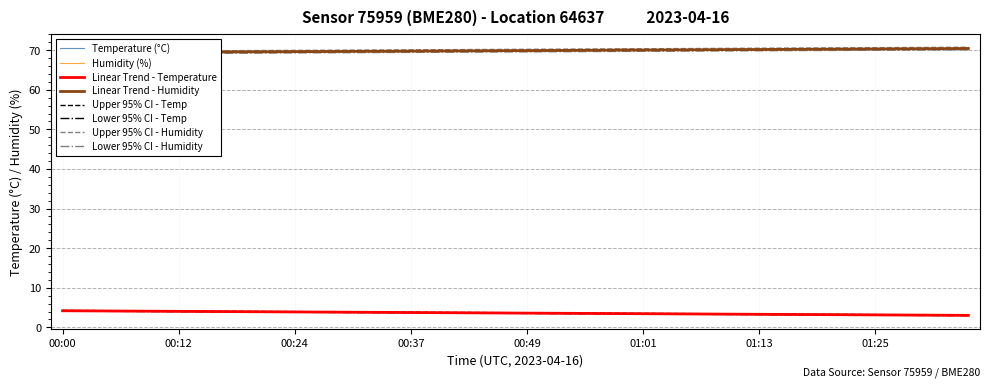

Reading left to right, what are all the values shown in this chart?

temperature: 4.2	4.2	4.1	4.1	4.0	4.0	4.0	4.0	4.0	4.0	3.9	3.9	3.9	3.9	3.8	3.8	3.7	3.7	3.6	3.6	3.5	3.5	3.5	3.5	3.5	3.5	3.5	3.4	3.3	3.3	3.2	3.2	3.2	3.3	3.3	3.2	3.1	3.1	3.0	3.0
humidity: 69.2	69.3	69.4	69.5	69.8	69.8	69.7	69.8	69.7	69.7	69.5	69.5	69.6	69.7	69.5	69.7	69.7	69.7	69.8	69.7	69.6	69.7	69.8	69.9	70.3	70.2	70.1	70.0	70.1	70.4	70.0	70.1	70.4	70.4	70.2	70.3	70.3	70.5	70.4	70.6